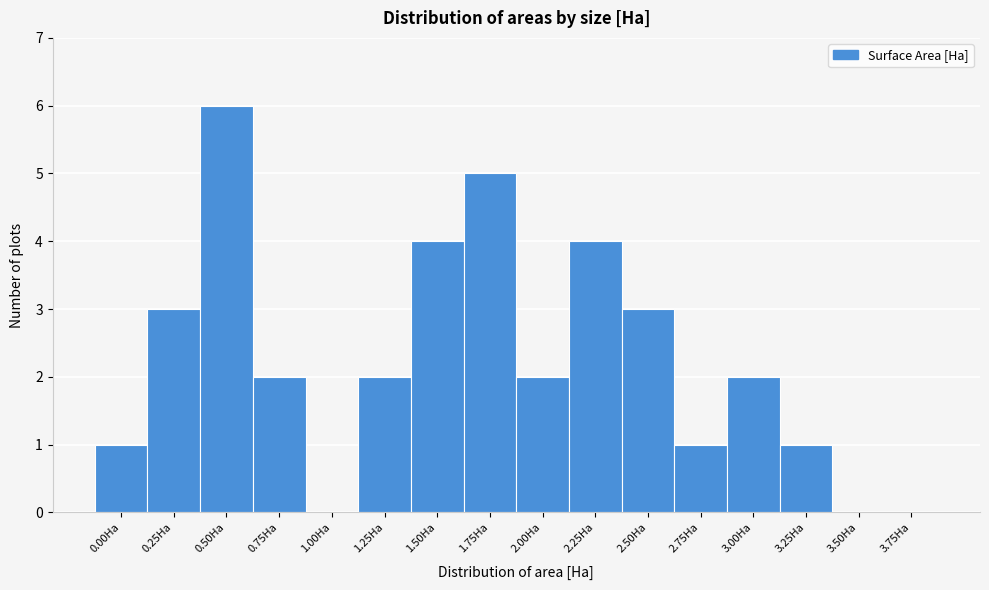

Reading left to right, list all the values displayed in this chart.

0.00Ha=1	0.25Ha=3	0.50Ha=6	0.75Ha=2	1.00Ha=0	1.25Ha=2	1.50Ha=4	1.75Ha=5	2.00Ha=2	2.25Ha=4	2.50Ha=3	2.75Ha=1	3.00Ha=2	3.25Ha=1	3.50Ha=0	3.75Ha=0